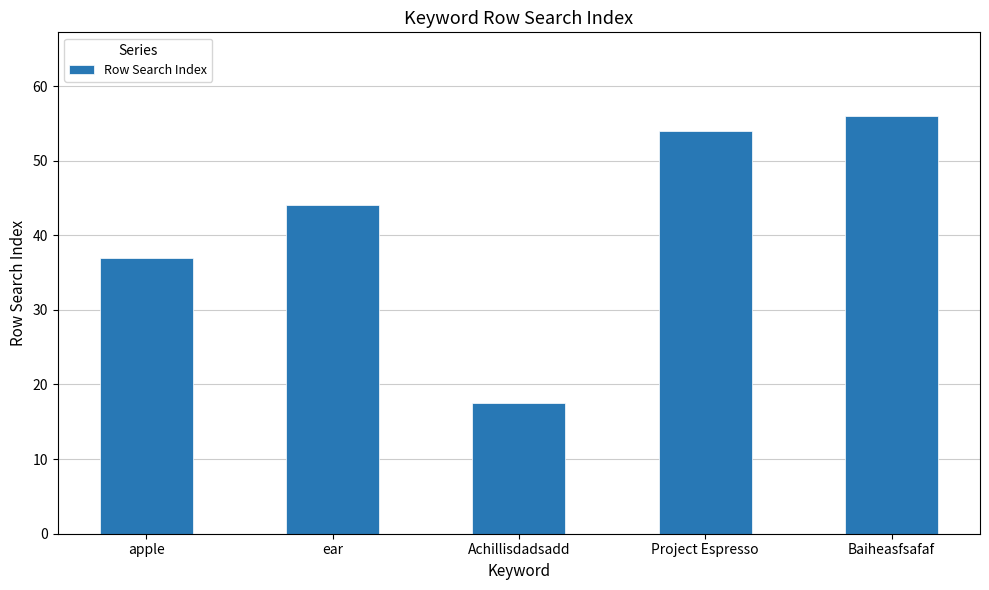

What is the value of the 5th bar from the left?

56.0